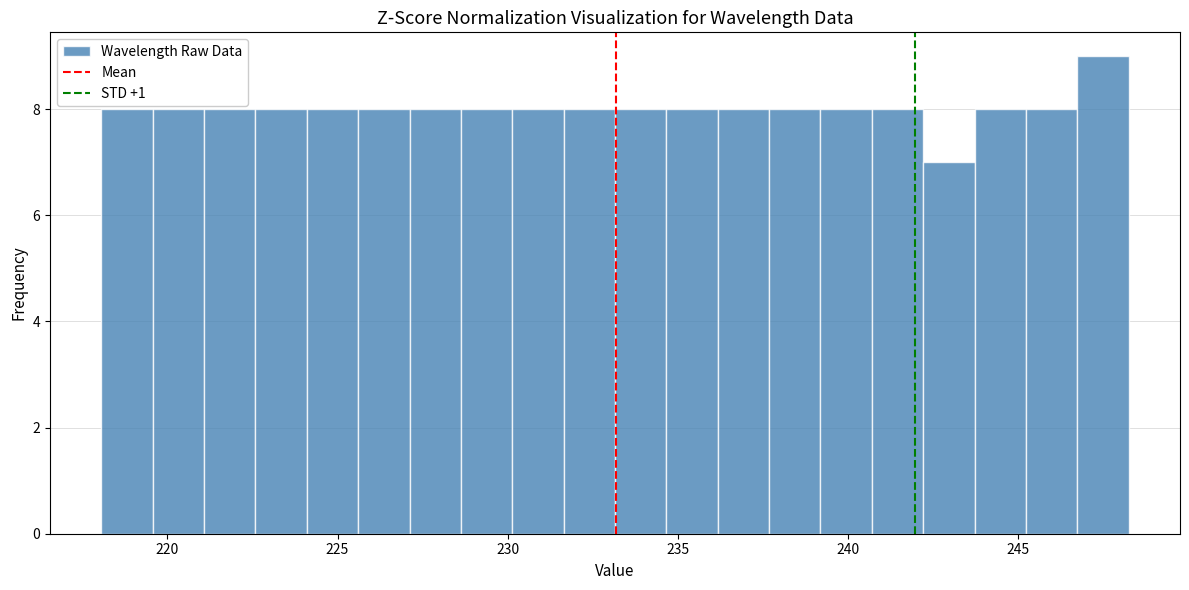

Read against the x-axis, roughly where is the centre of the tallest bar?

247.5